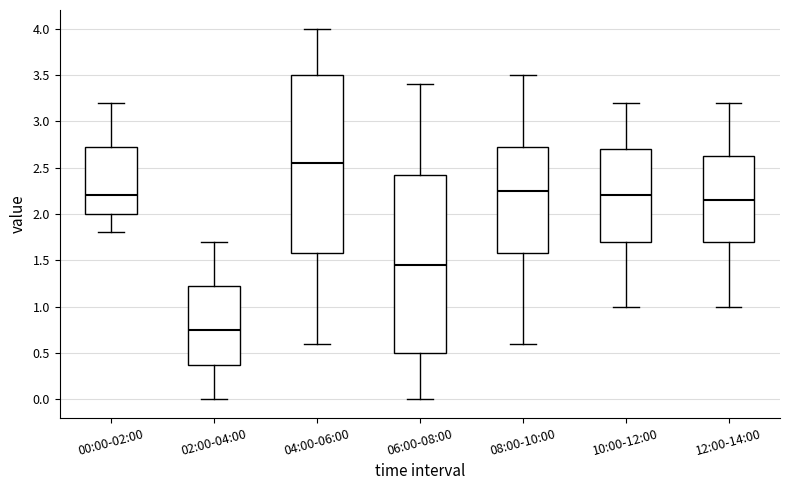

Reading left to right, transcribe this box plot: for each box, give where its median line is, the range the box spans, and where its two whiskers end, as read against the y-axis. The values are not printed on the chart, so give them approximately, as read against the axis.

00:00-02:00: median 2.20, box 2.00 to 2.75, whiskers 1.80 to 3.20
02:00-04:00: median 0.75, box 0.40 to 1.25, whiskers 0.00 to 1.70
04:00-06:00: median 2.55, box 1.60 to 3.50, whiskers 0.60 to 4.00
06:00-08:00: median 1.45, box 0.50 to 2.45, whiskers 0.00 to 3.40
08:00-10:00: median 2.25, box 1.60 to 2.75, whiskers 0.60 to 3.50
10:00-12:00: median 2.20, box 1.70 to 2.70, whiskers 1.00 to 3.20
12:00-14:00: median 2.15, box 1.70 to 2.65, whiskers 1.00 to 3.20